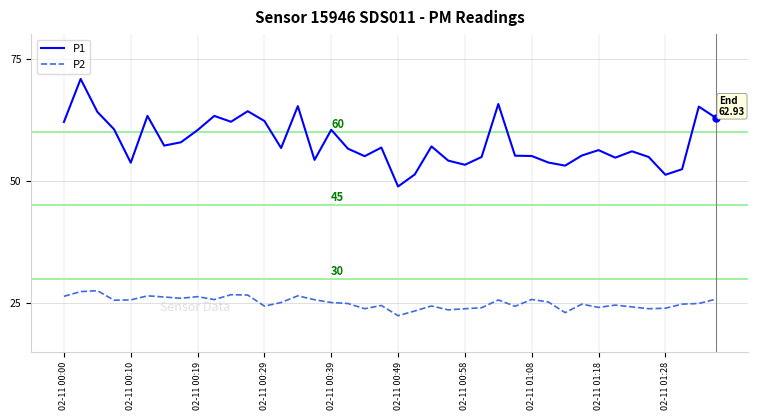

Rank the series by their average value, from highest to lowest.

P1, P2